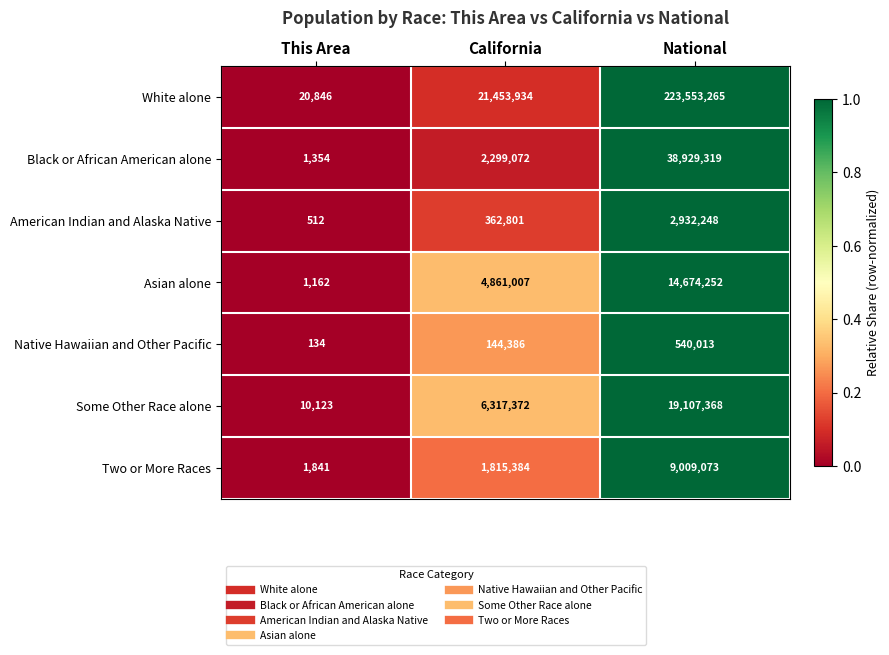

How many distinct data groups are displayed?

7